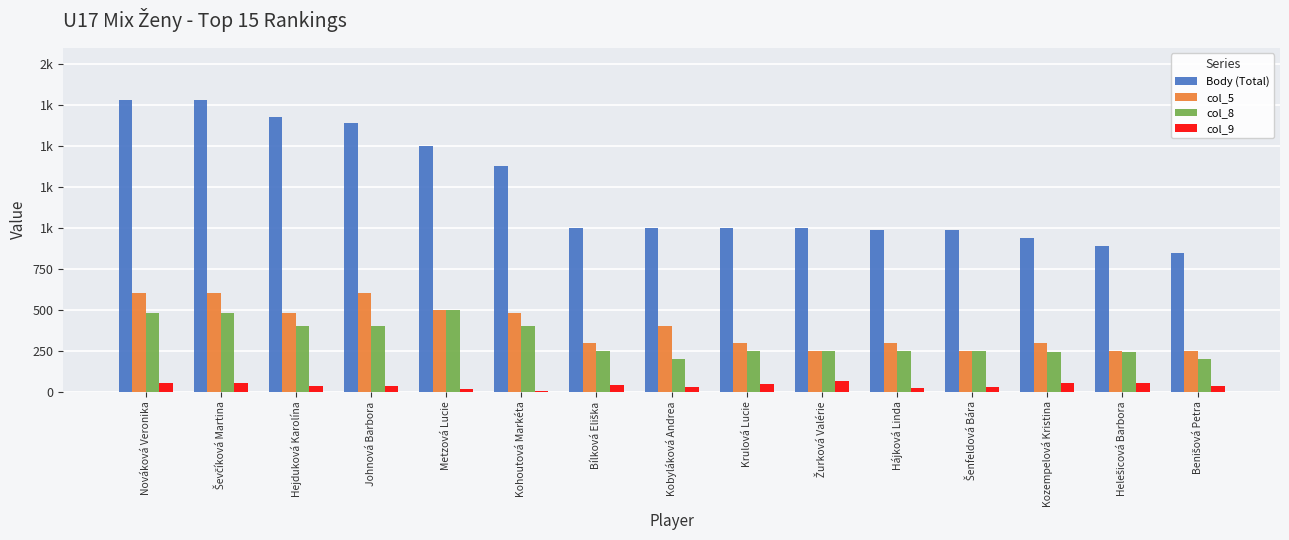

Where is col_8 nearest to the value 350?

Hejduková Karolína